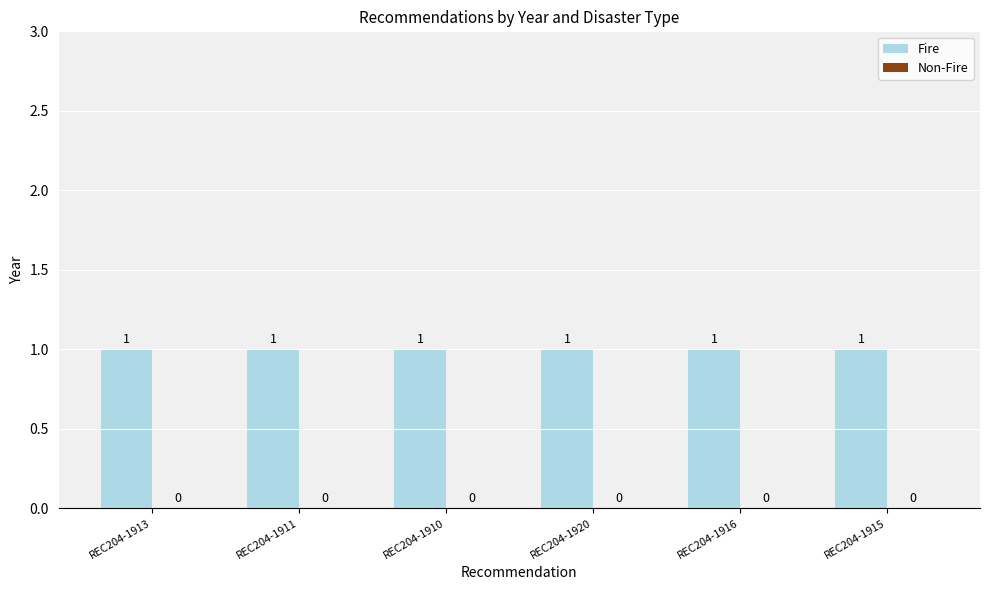

Is the value of Fire at REC204-1916 greater than the value of Non-Fire at REC204-1920?

Yes